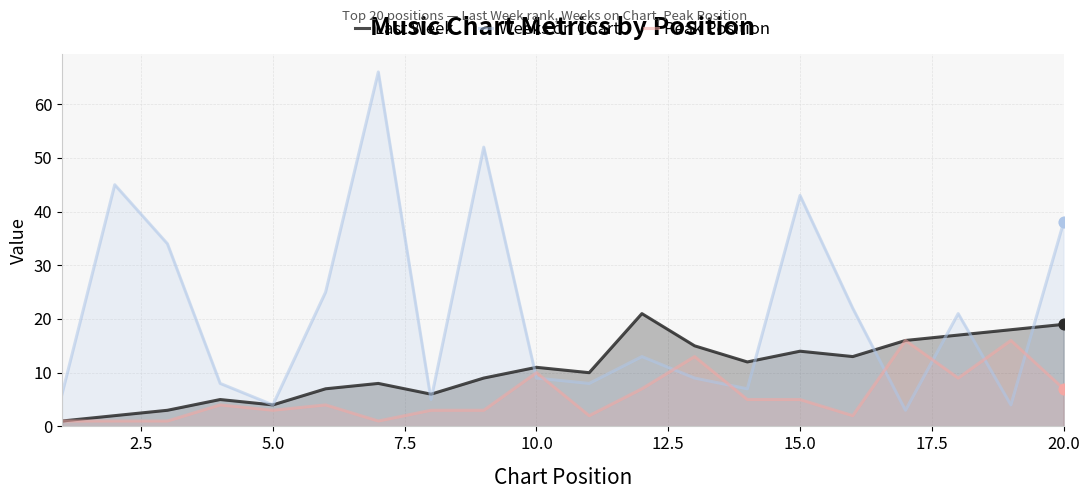

Which series has the largest Y range (max minus min)?

Weeks on Chart